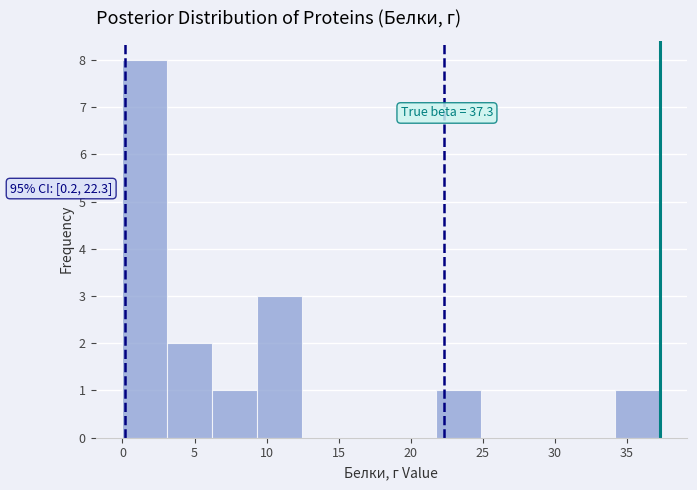

Which range on the x-axis has the tallest bar?

0.0 to 3.0